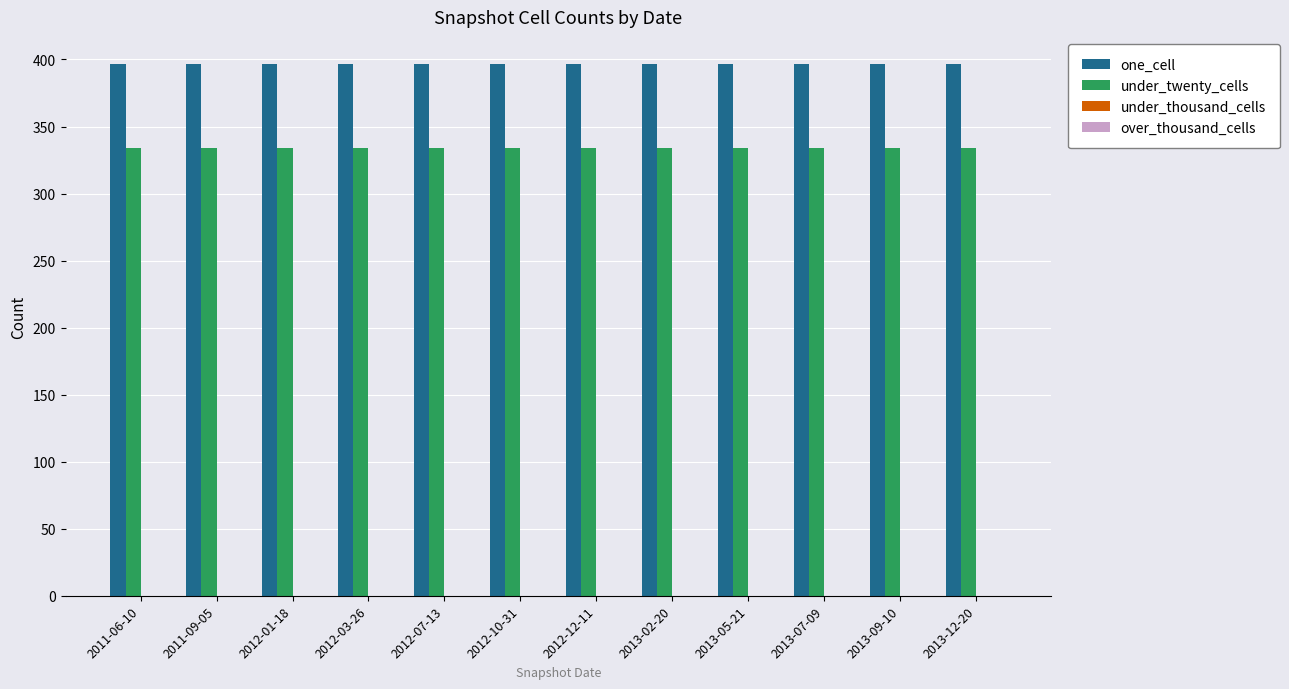

Rank the series by their maximum value, from lowest to highest.

under_twenty_cells, one_cell